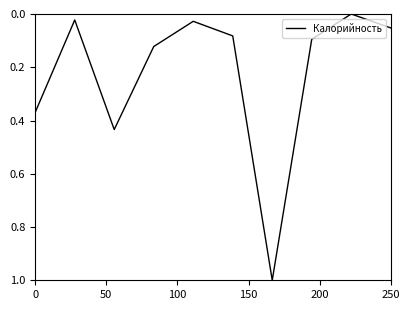

What is the maximum value shown in the chart?

1.0